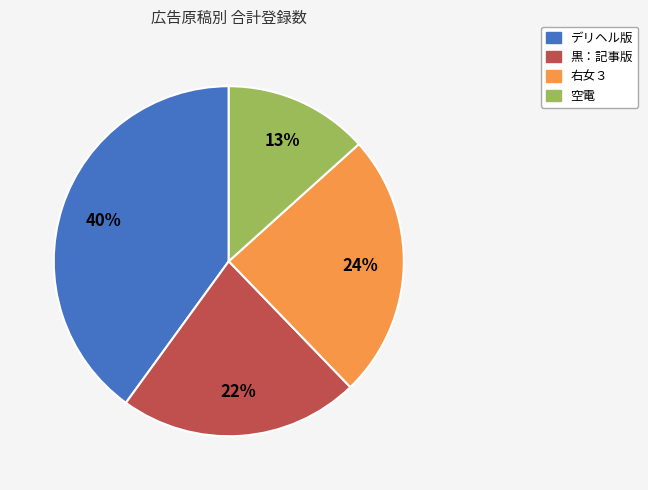

Which has a higher value, デリヘル版 or 右女３?

デリヘル版